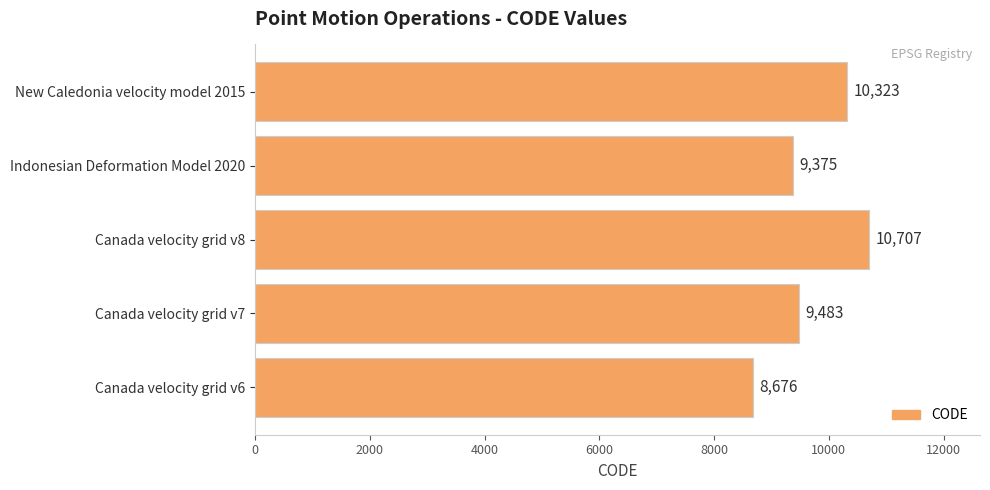

What is the difference between the values at Canada velocity grid v6 and Indonesian Deformation Model 2020?

699